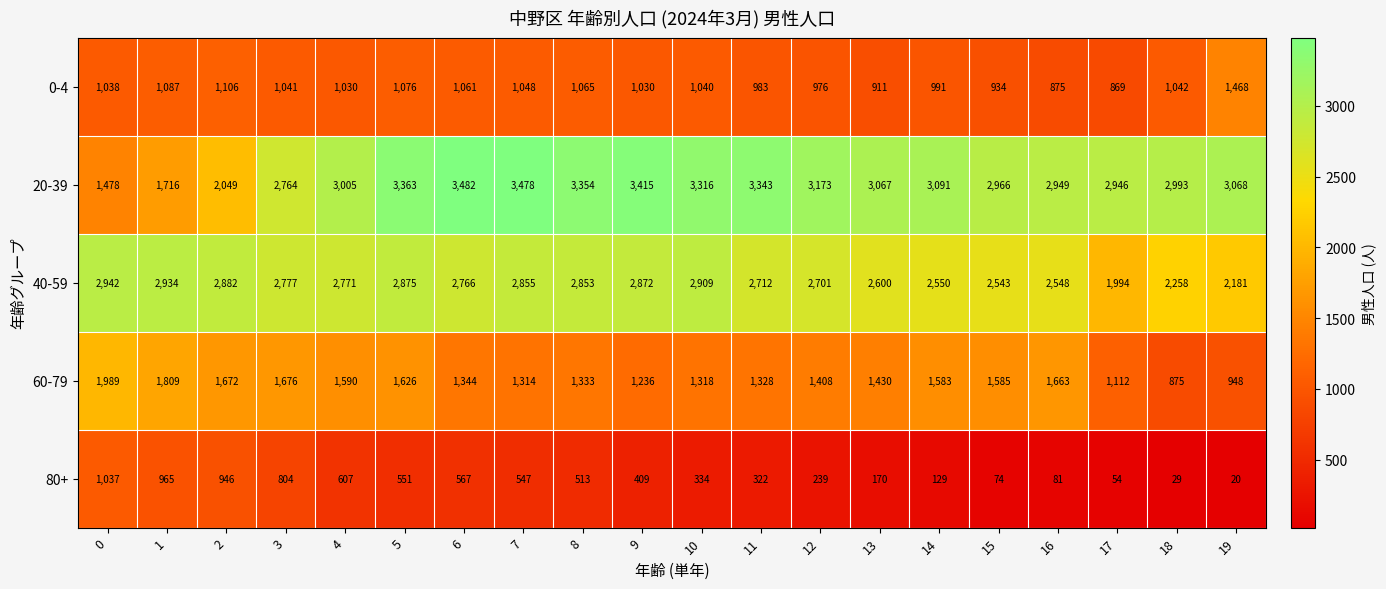

Which series has the largest range (max minus min)?

20-39